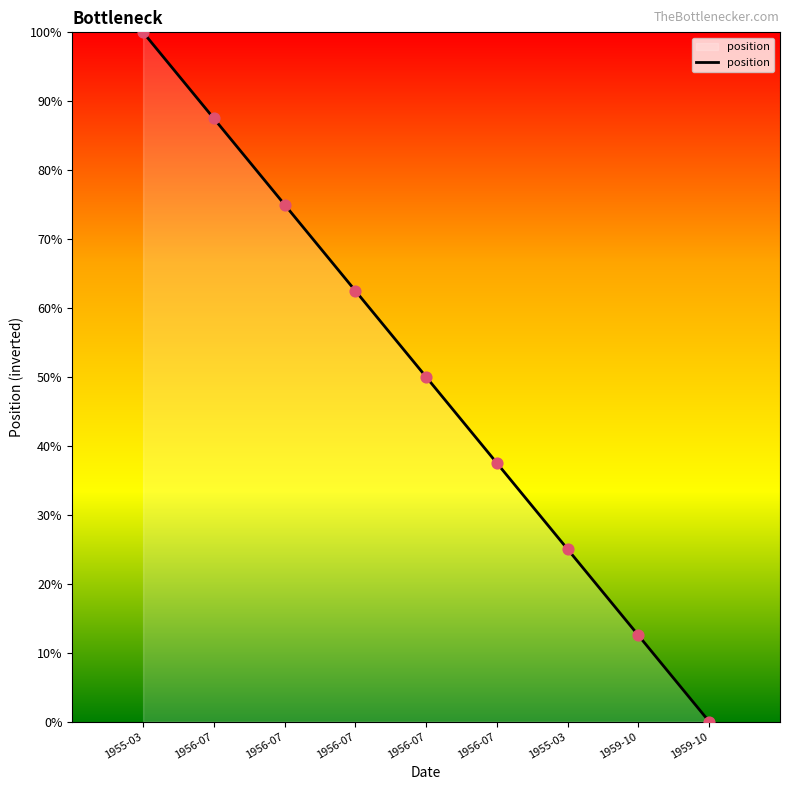

Which has a higher value, 1955-03 or 1955-03?

1955-03